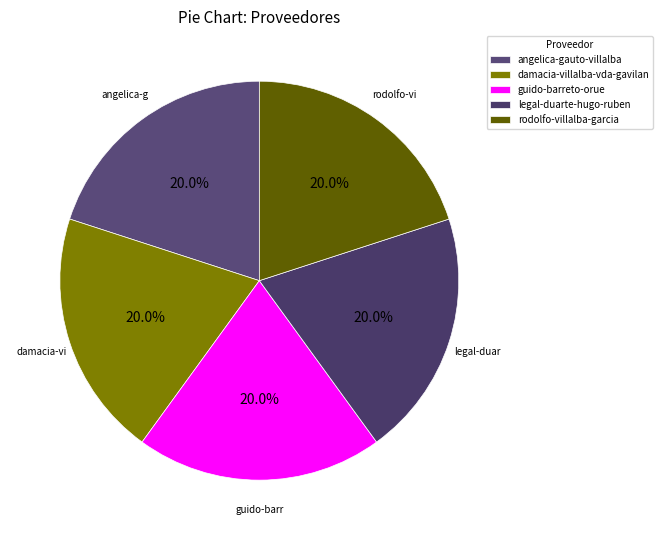

To the nearest percent, what portion does angelica-gauto-villalba represent?

20%